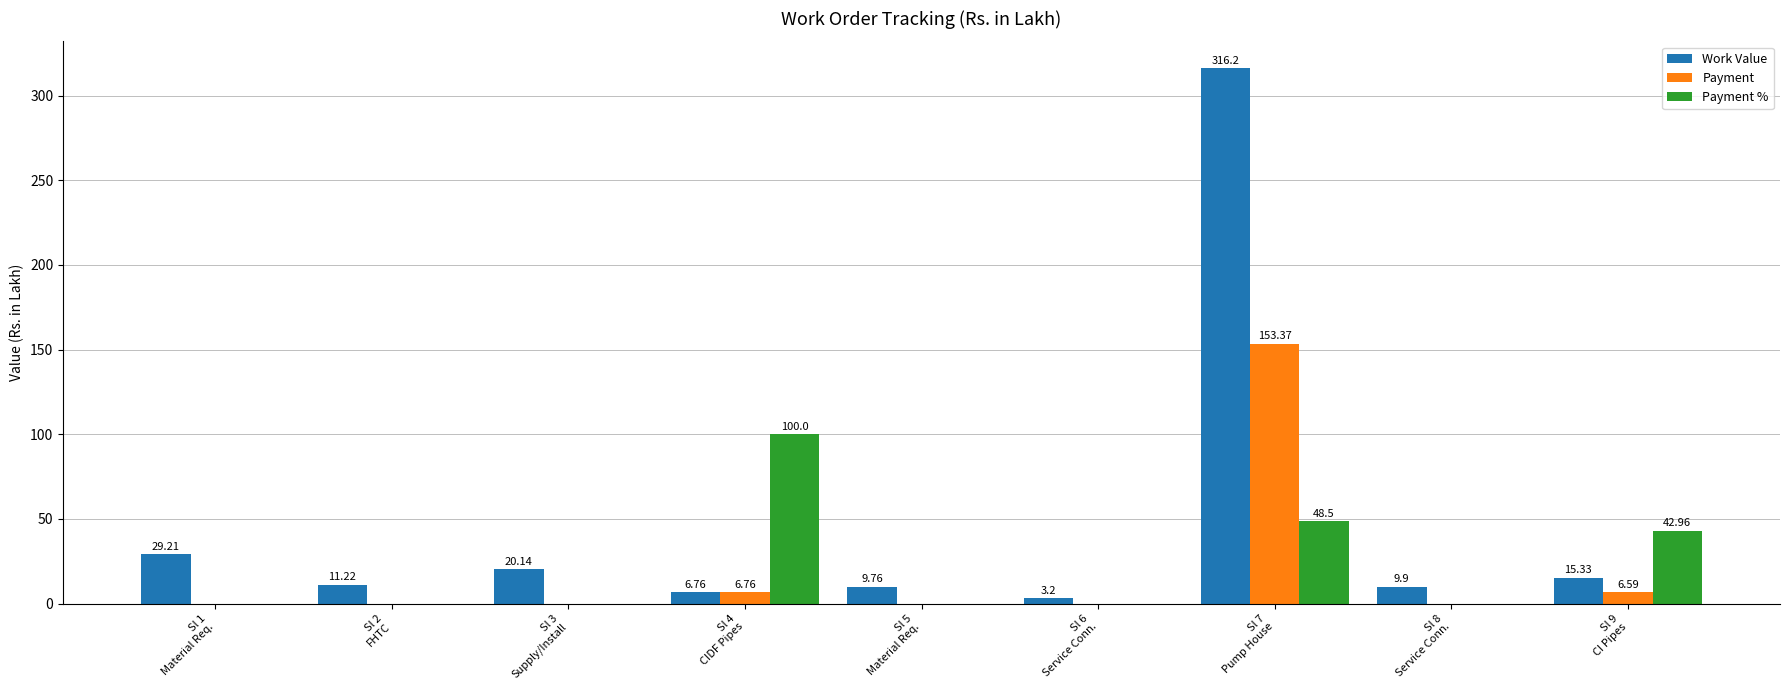

What is the sum of all Work Value values?

421.7